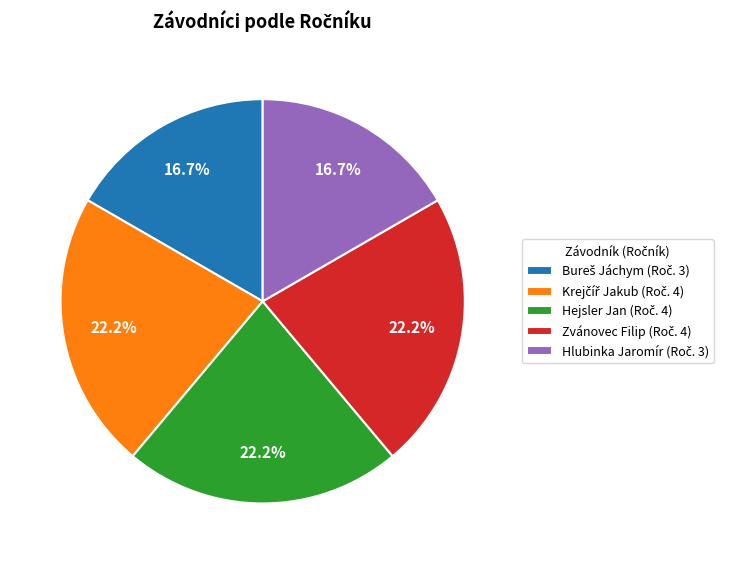

Is there any slice that represents more than half of the pie?

No